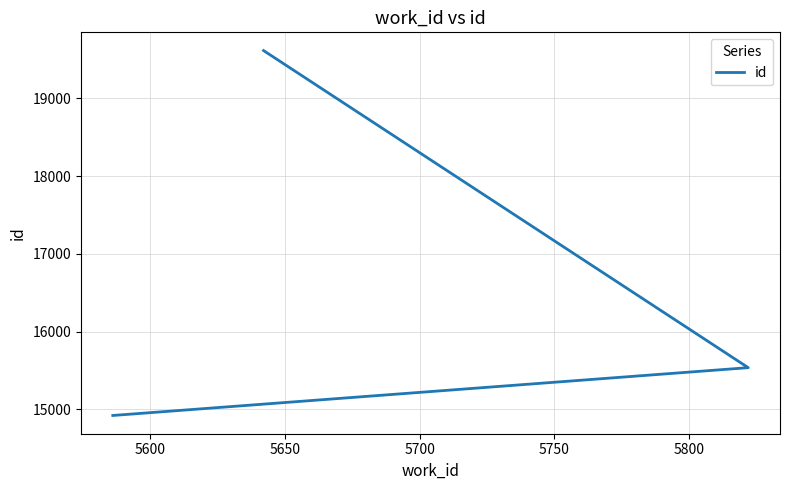

What is the value of the 3rd point from the left?

19616